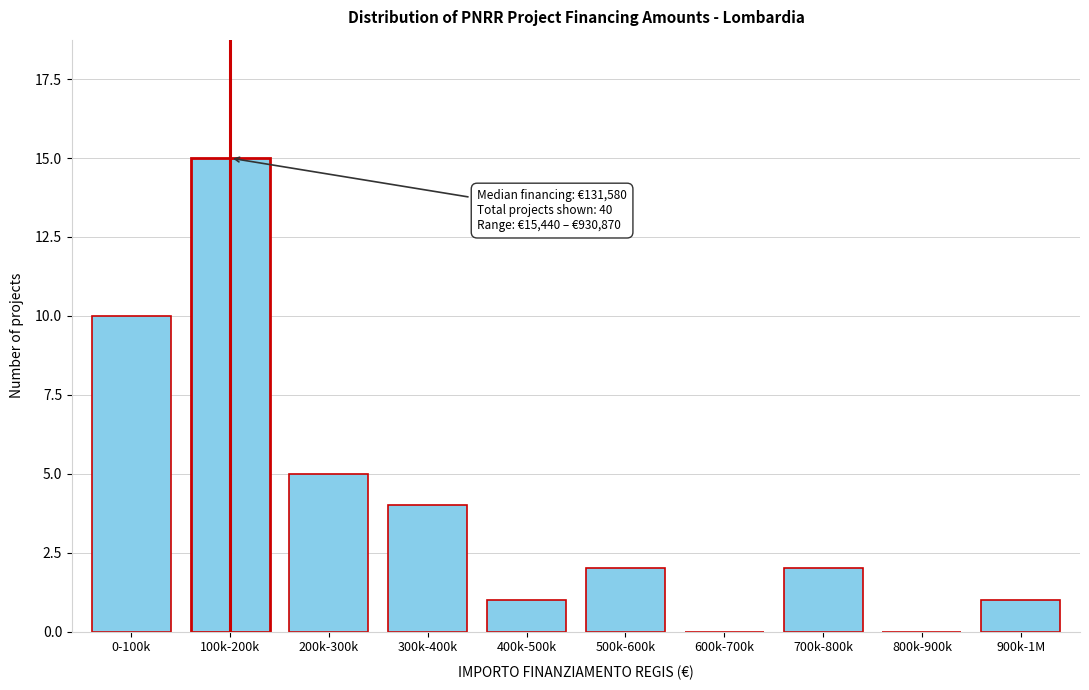

Reading right to left, transcribe all the data shown in this chart.

900k-1M=1	800k-900k=0	700k-800k=2	600k-700k=0	500k-600k=2	400k-500k=1	300k-400k=4	200k-300k=5	100k-200k=15	0-100k=10